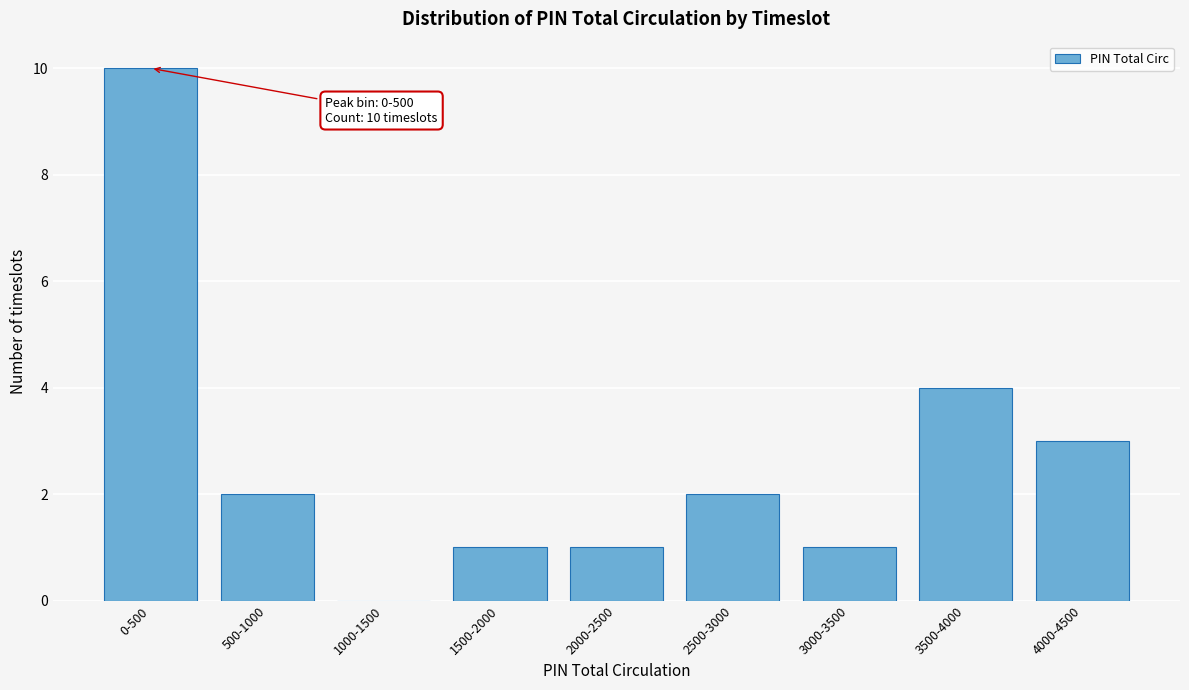

Reading left to right, what are all the values shown in this chart?

0-500=10	500-1000=2	1000-1500=0	1500-2000=1	2000-2500=1	2500-3000=2	3000-3500=1	3500-4000=4	4000-4500=3